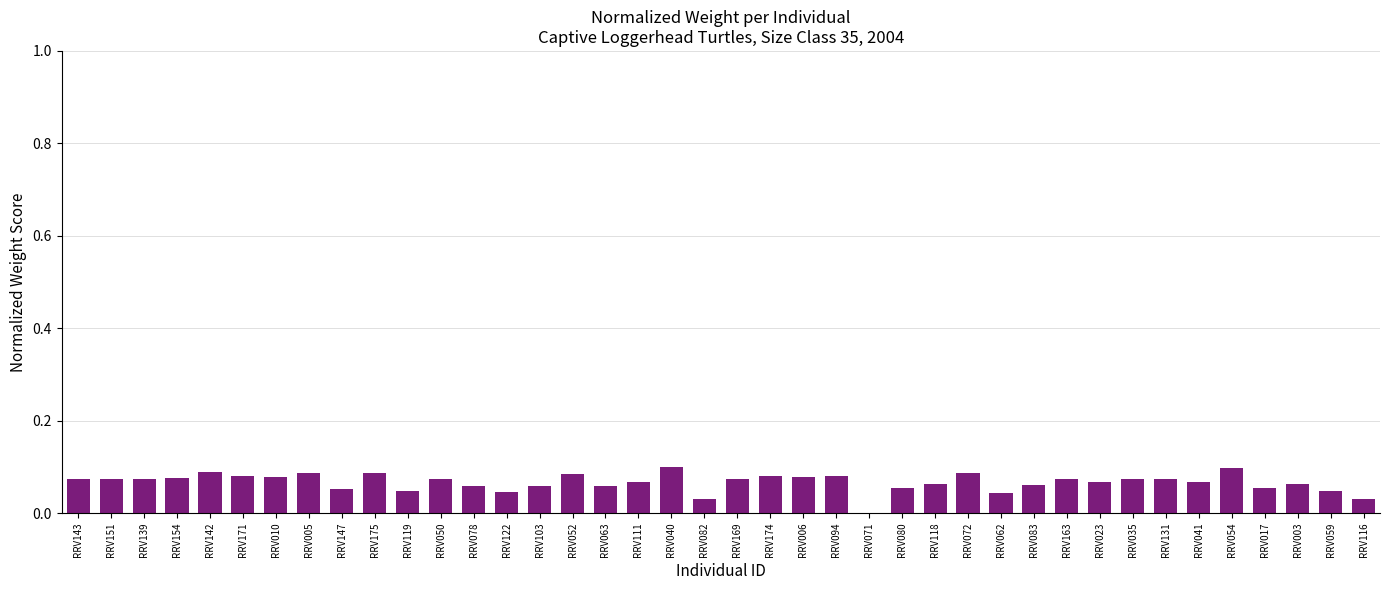

The chart shows a value of 0.0 at RRV139. True or false?

False